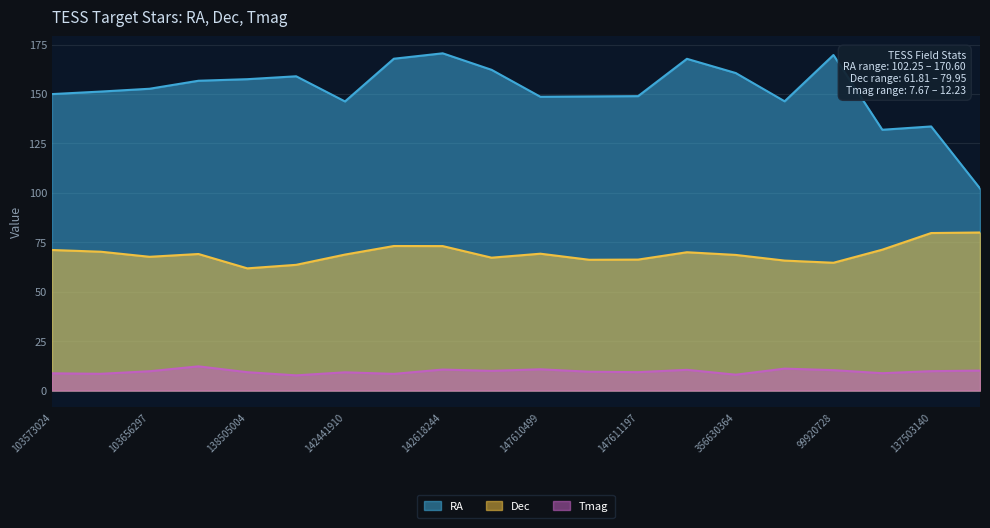

The value of RA at 356630364 is 160.6. True or false?

True